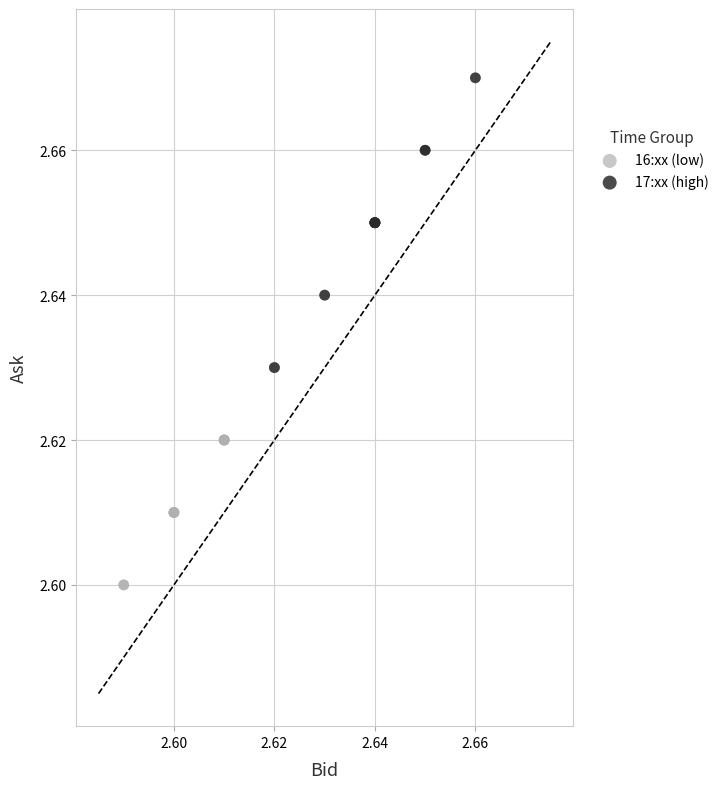

Which series has the largest Y range (max minus min)?

16:xx (low)